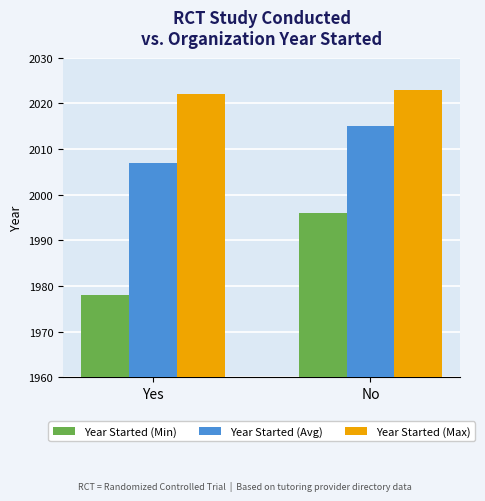

What is the total value across all series at No?

6034